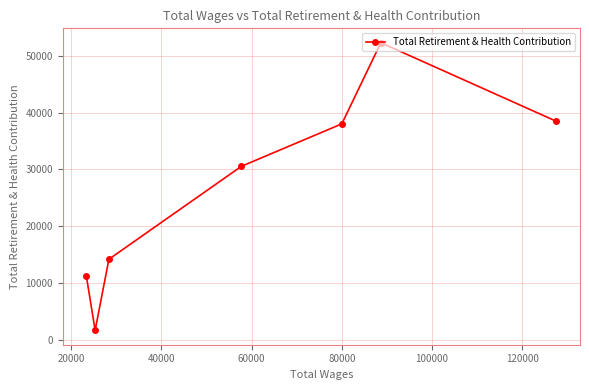

What is the sum of all values?

186503